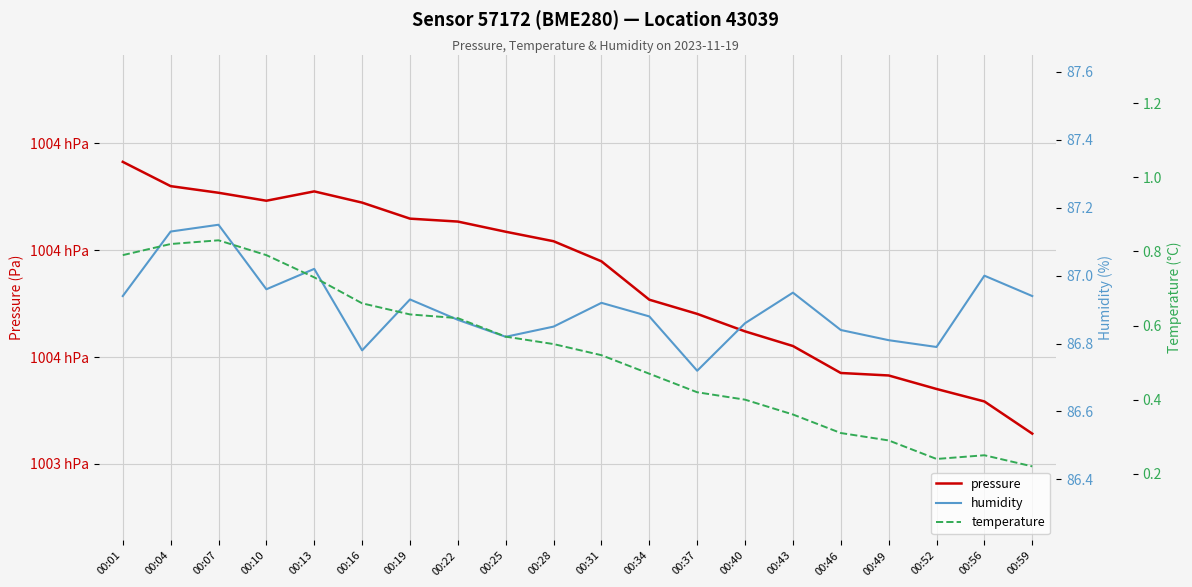

What is the spread (max minus min) of values at 00:59?

100313.9